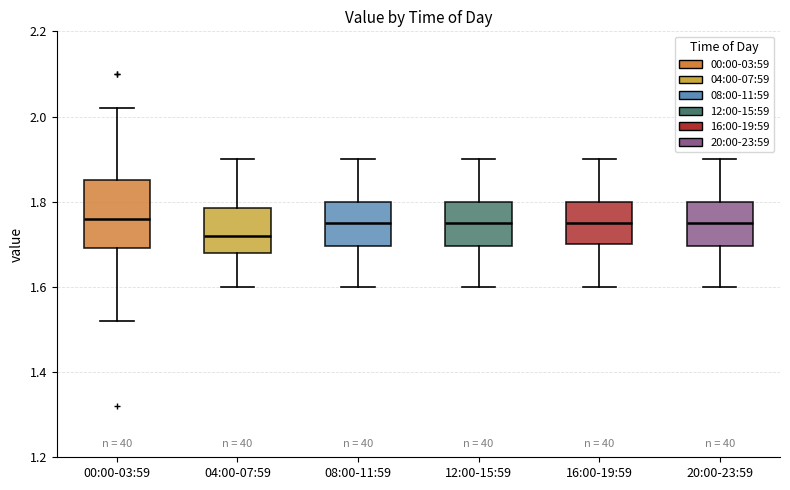

Which box's median line is the lowest?

04:00-07:59